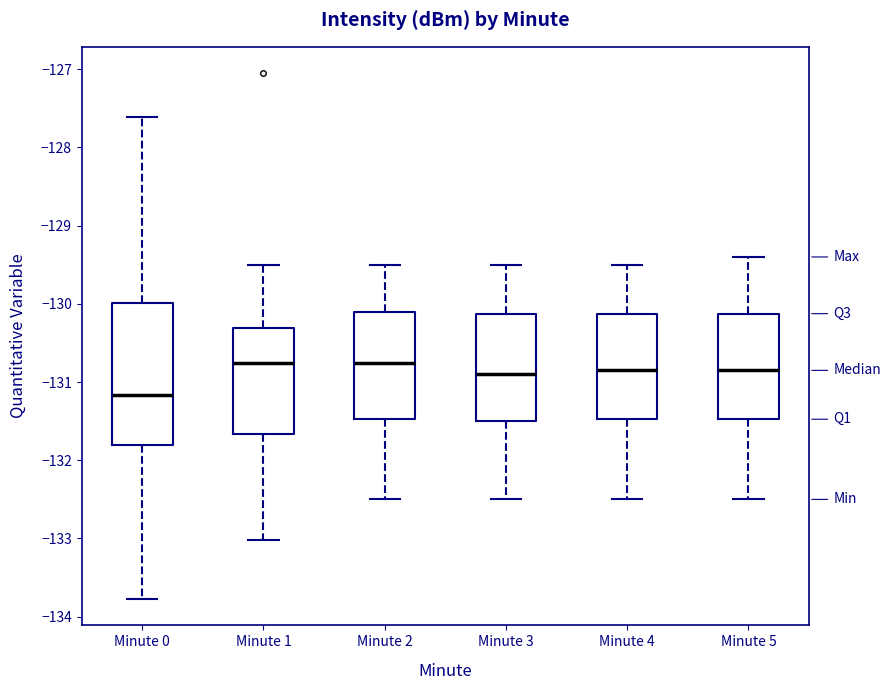

Comparing the boxes themselves (not the whiskers), which one is the tallest?

Minute 0